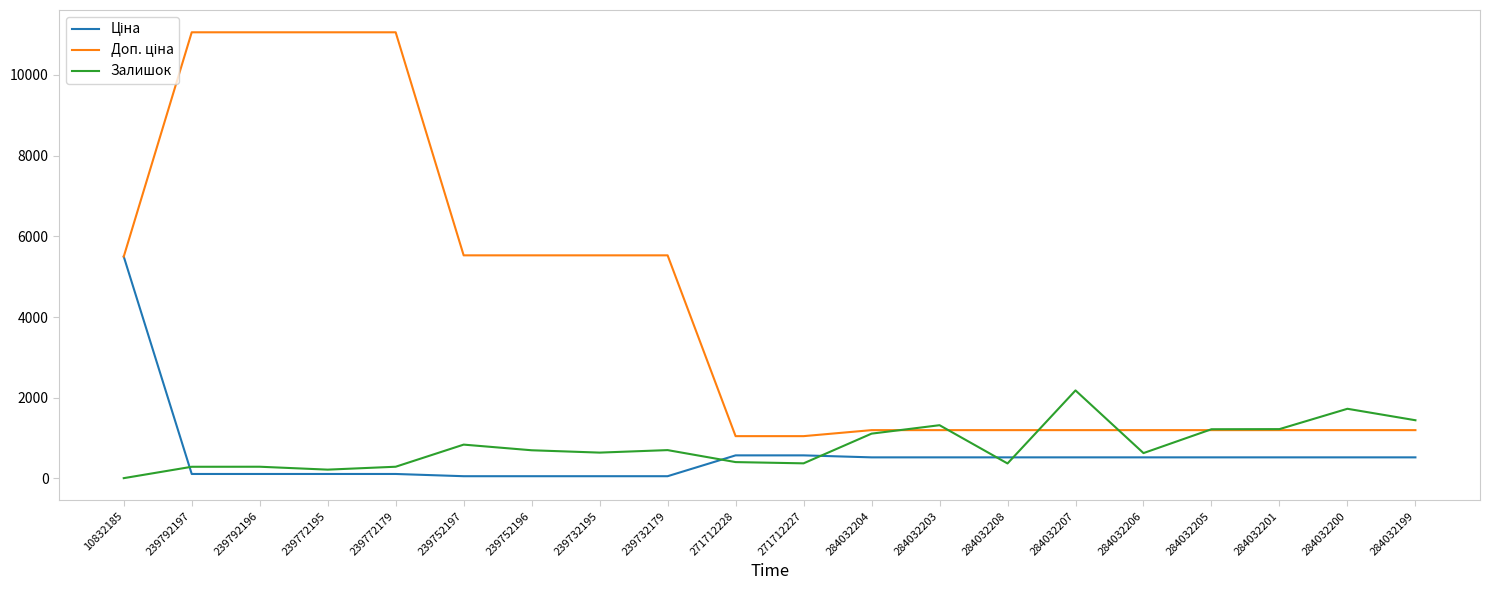

What position from the right is 271712227?

10